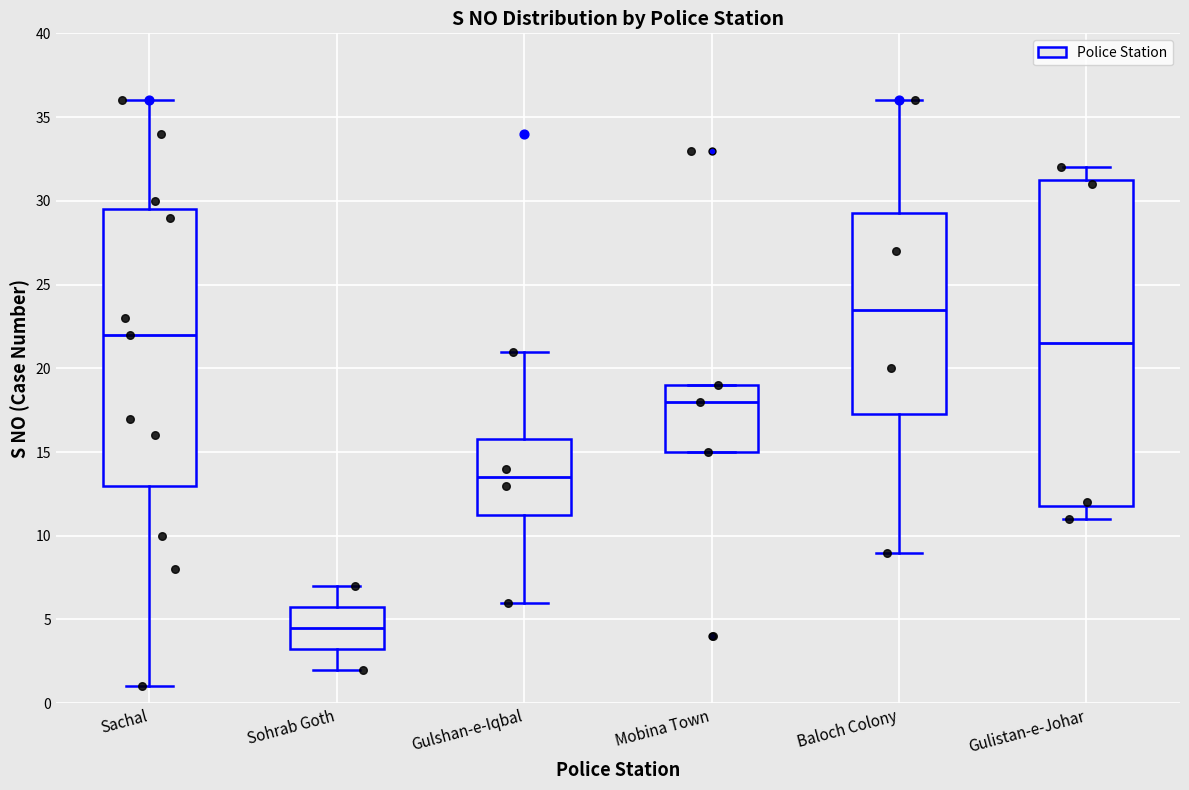

Which box's median line is the highest?

Baloch Colony